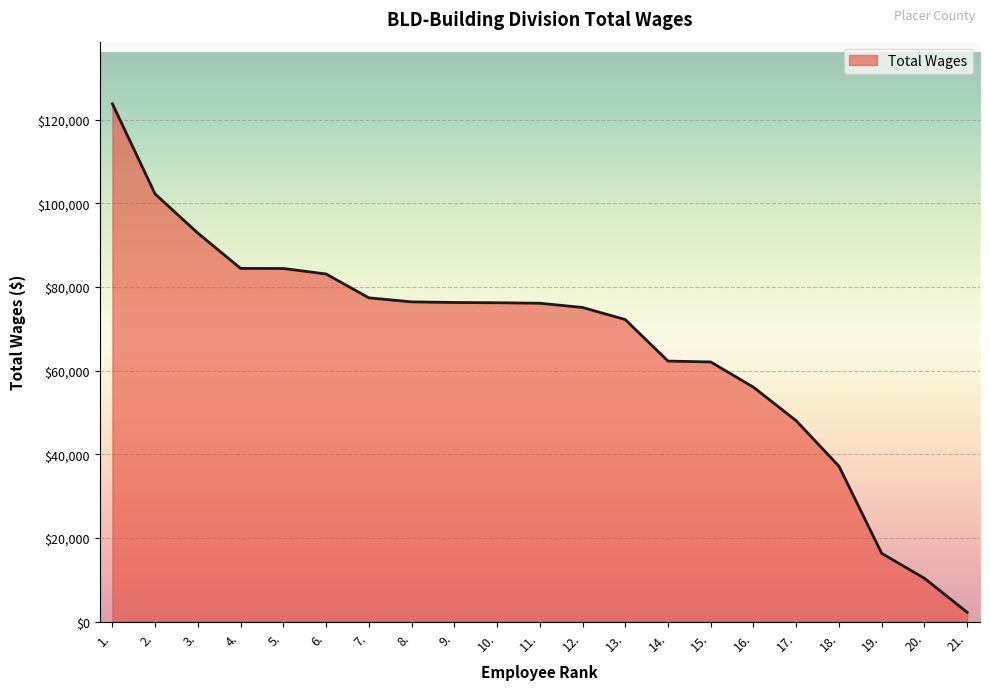

Which label corresponds to the smallest value in the chart?

21.